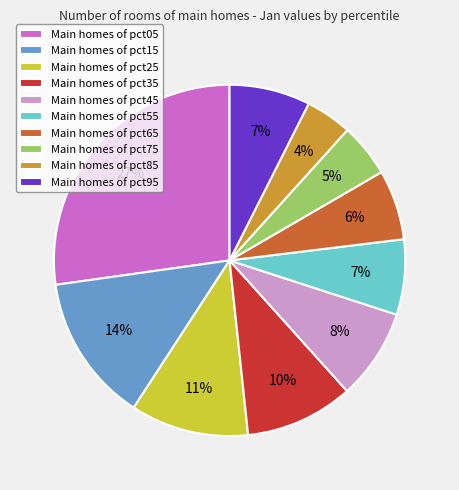

How many slices are in this pie chart?

10